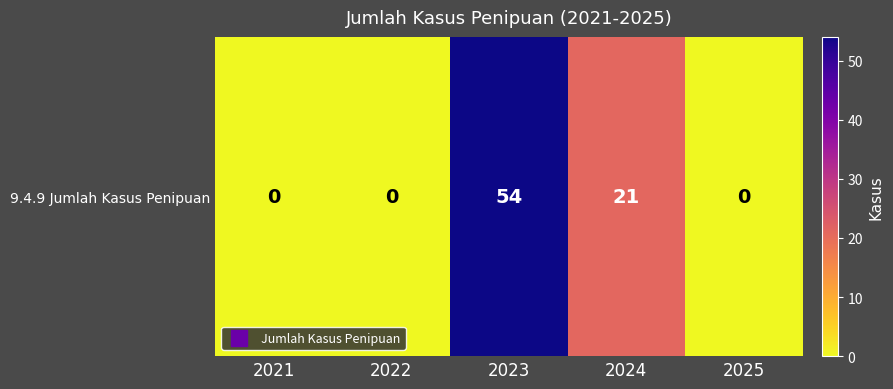

Where is the data nearest to the value 27?

2024